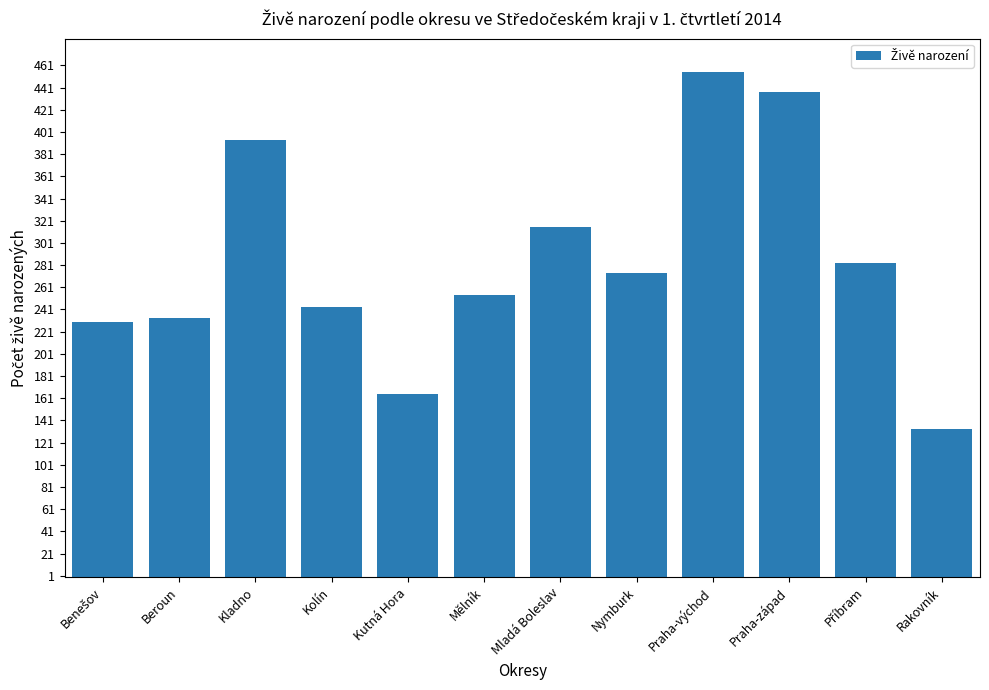

What is the average value?

285